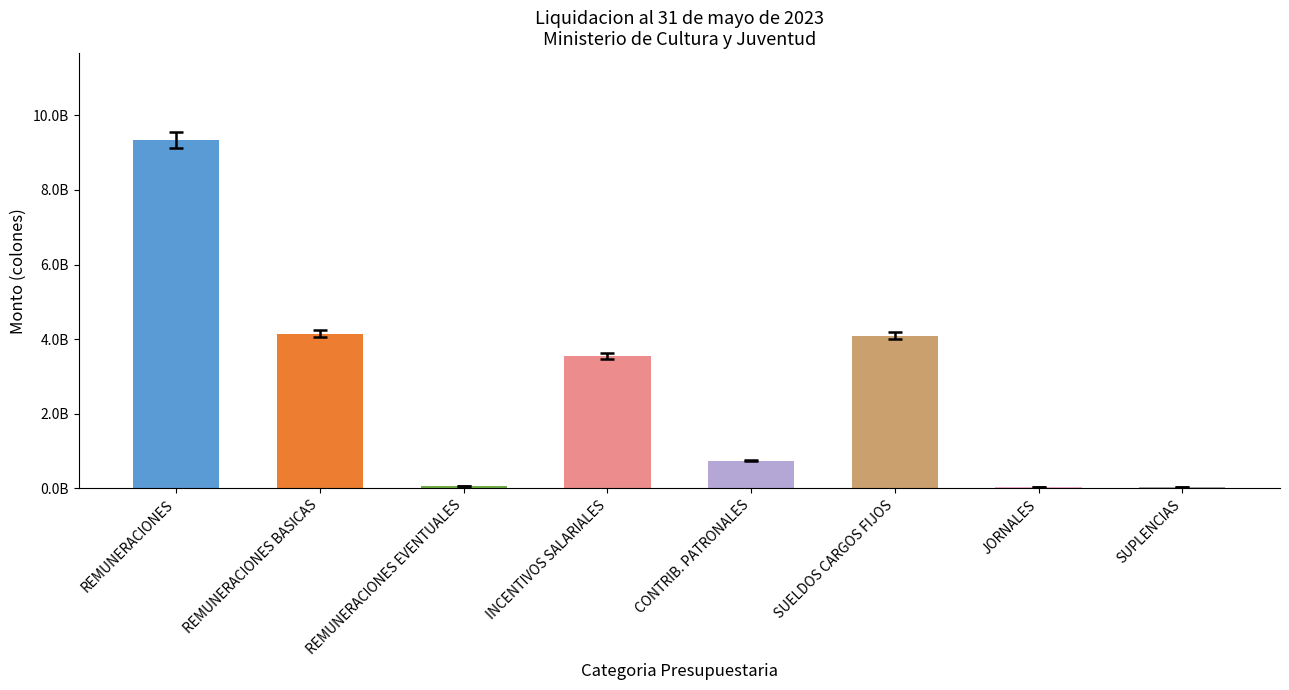

List the labels in order of value, largest first.

REMUNERACIONES, REMUNERACIONES BASICAS, SUELDOS CARGOS FIJOS, INCENTIVOS SALARIALES, CONTRIB. PATRONALES, REMUNERACIONES EVENTUALES, JORNALES, SUPLENCIAS